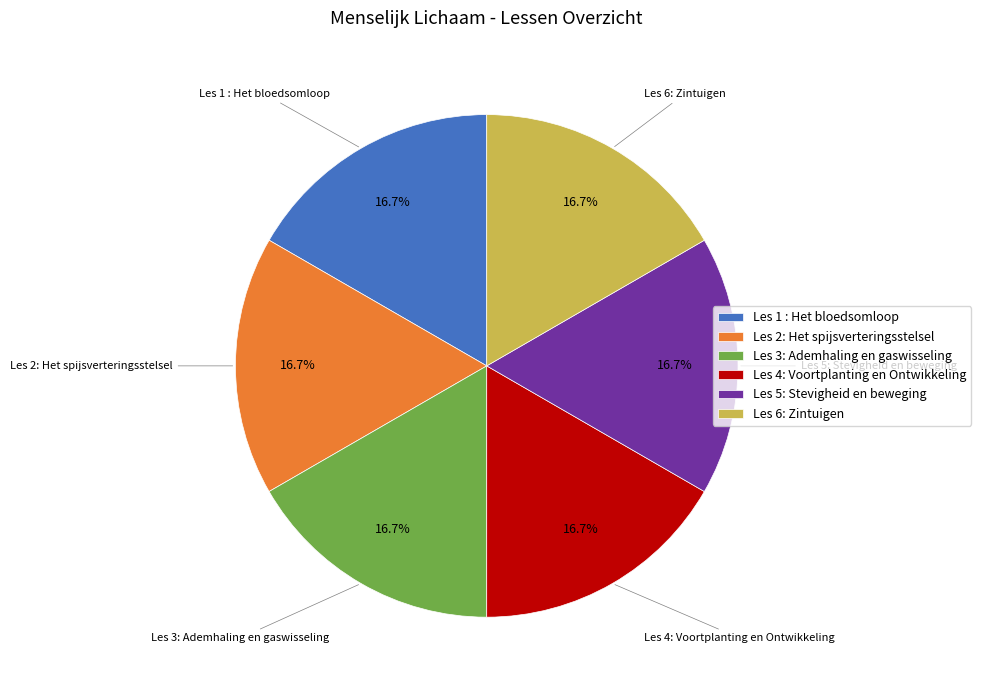

What percentage is NOT represented by Les 2: Het spijsverteringsstelsel?

83.3%